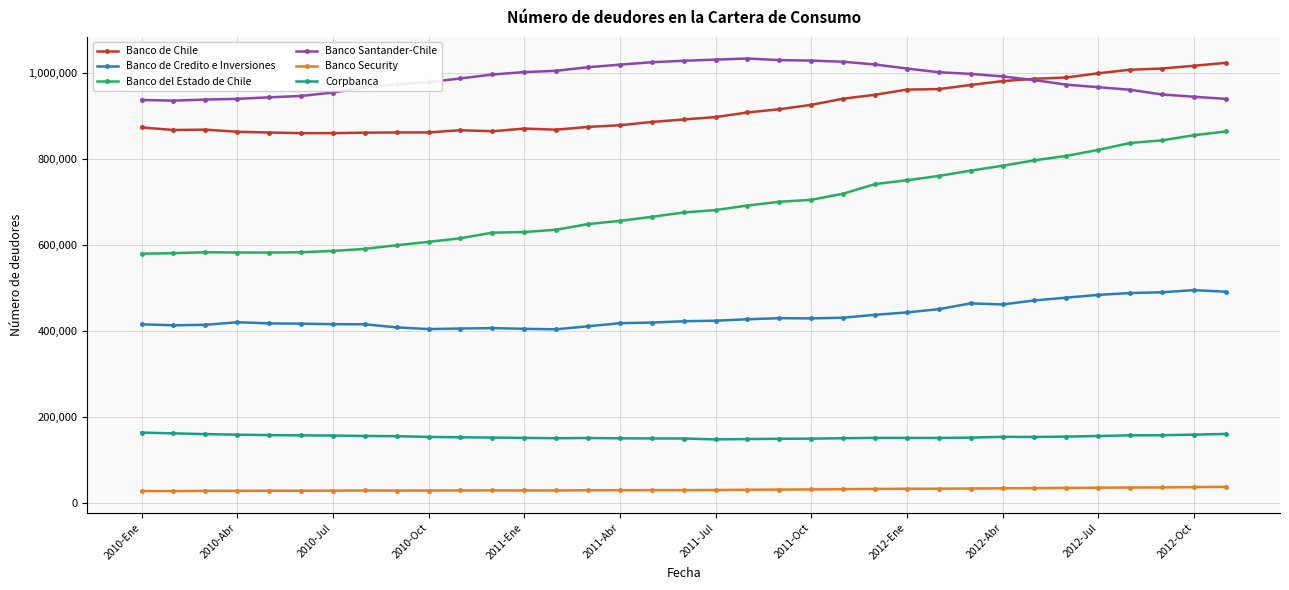

How many lines are shown in the chart?

6